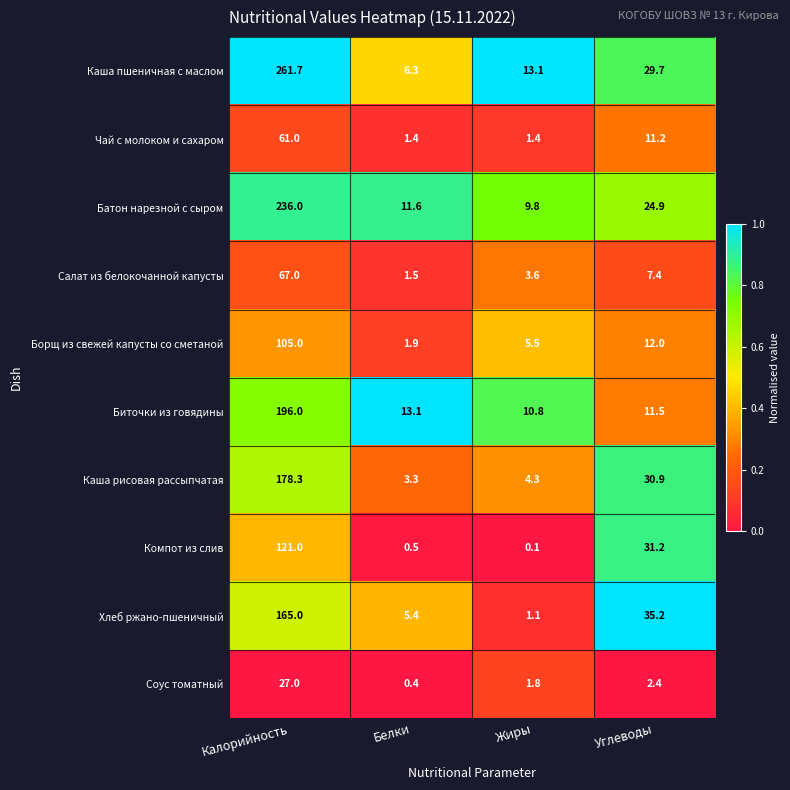

At how many categories does at least one series exceed 0?

4